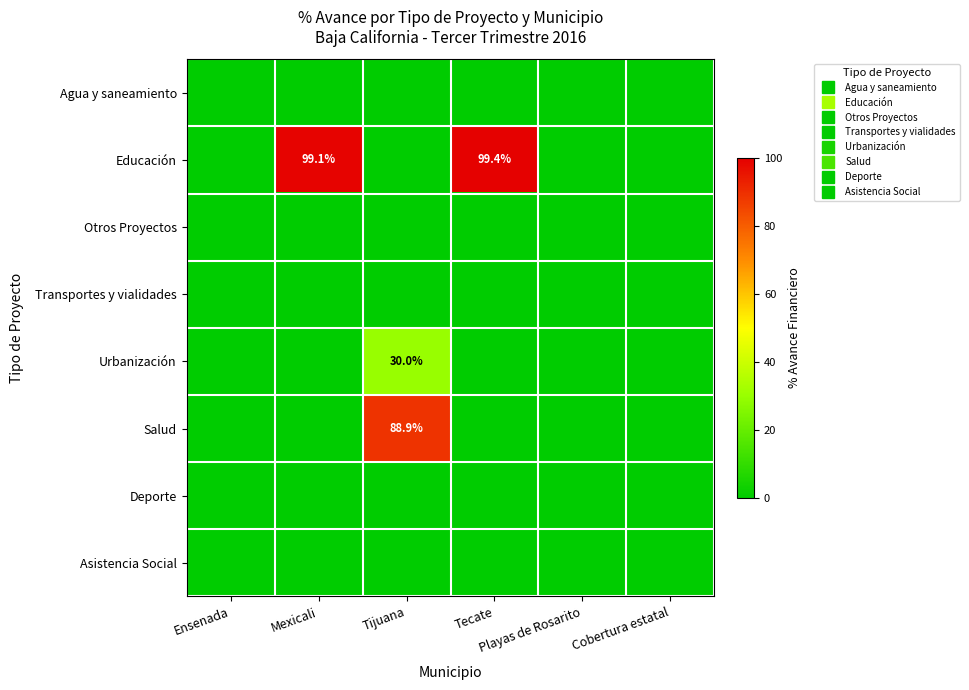

How many positive values does the Urbanización series have?

1